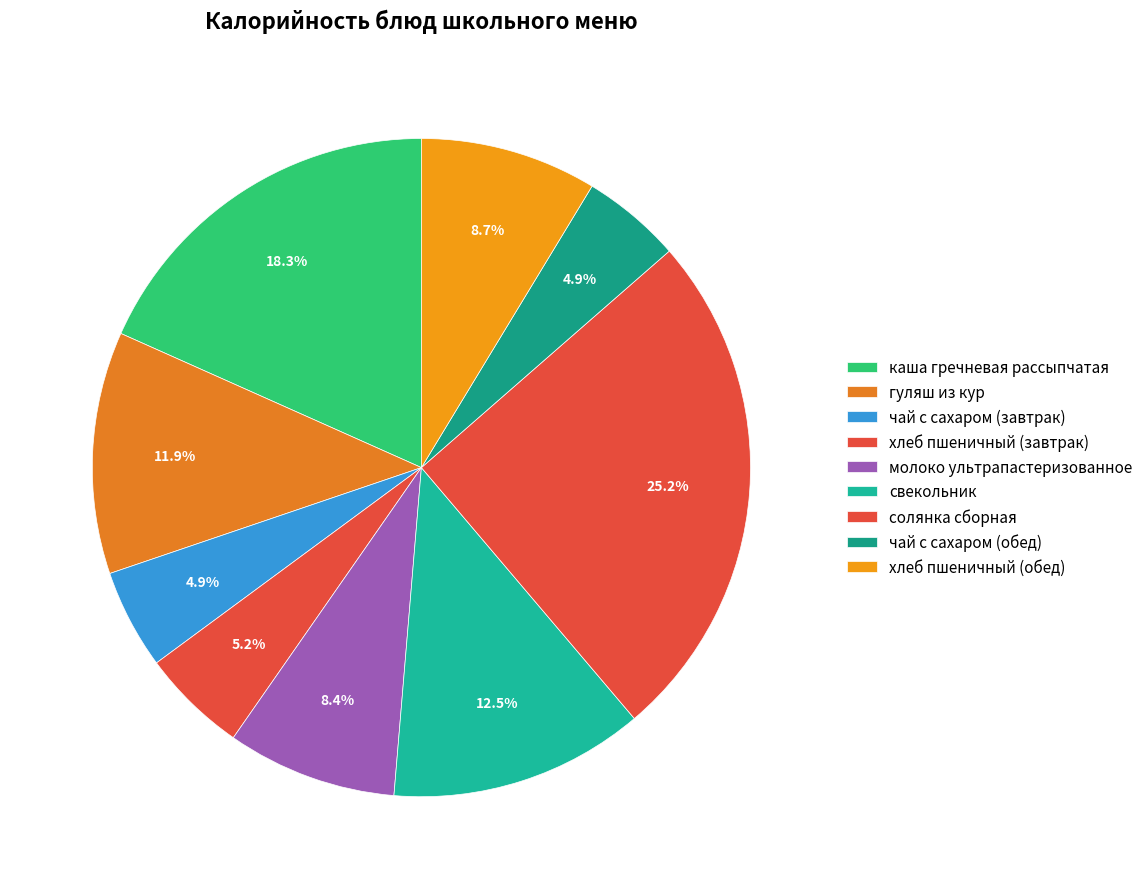

Does каша гречневая рассыпчатая account for over 50% of the chart?

No